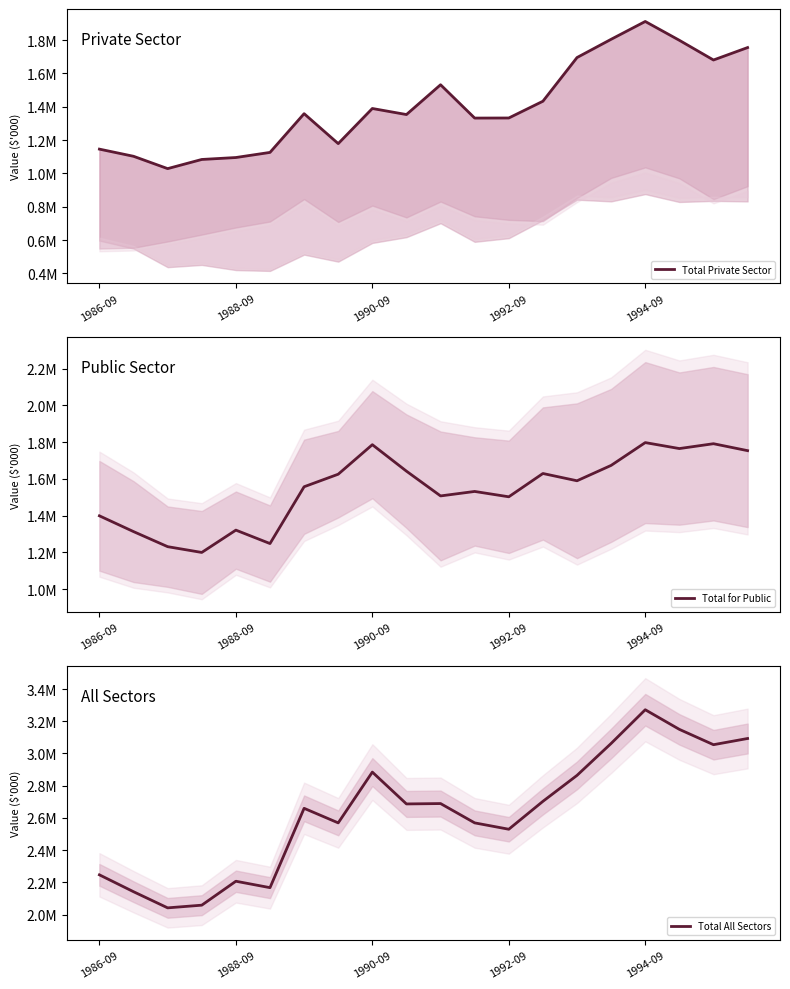

At which label is Total All Sectors closest to 2656405?

6